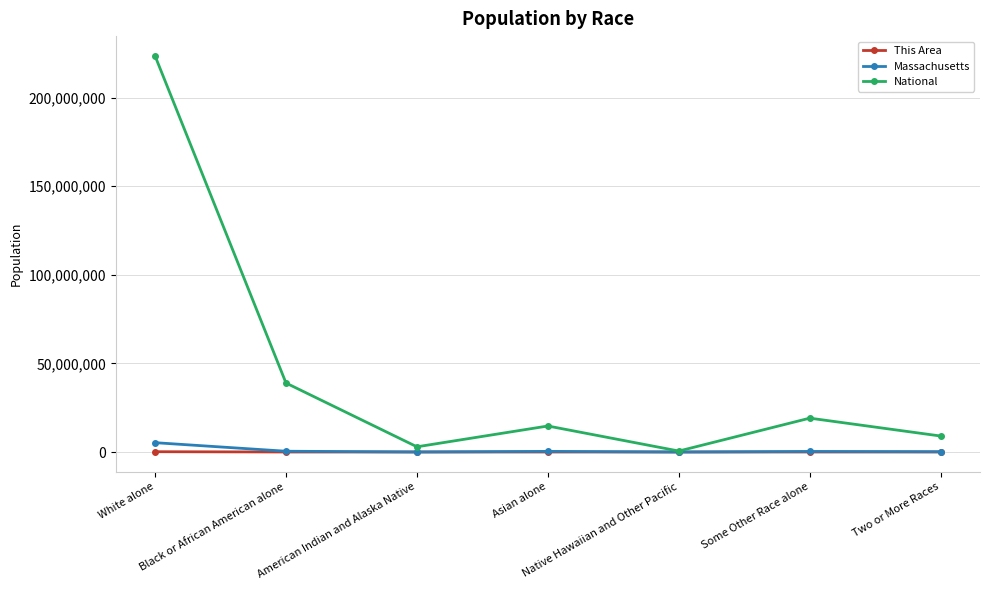

Is it true that Massachusetts equals 305151 at Some Other Race alone?

True